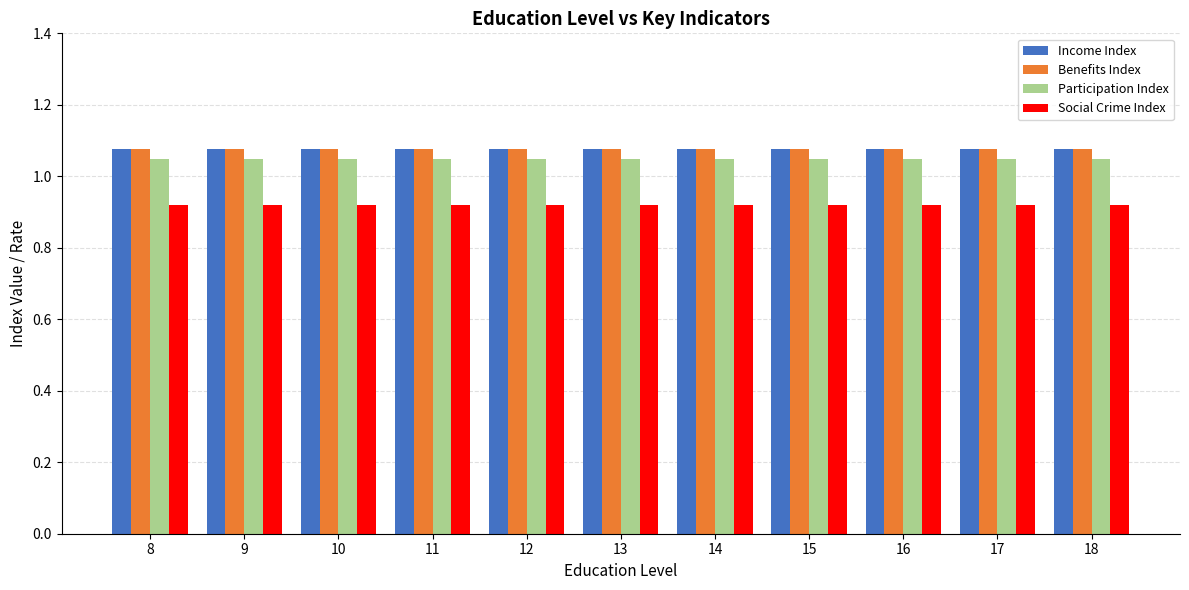

Is it true that Social Crime Index equals 1.3 at 15?

False